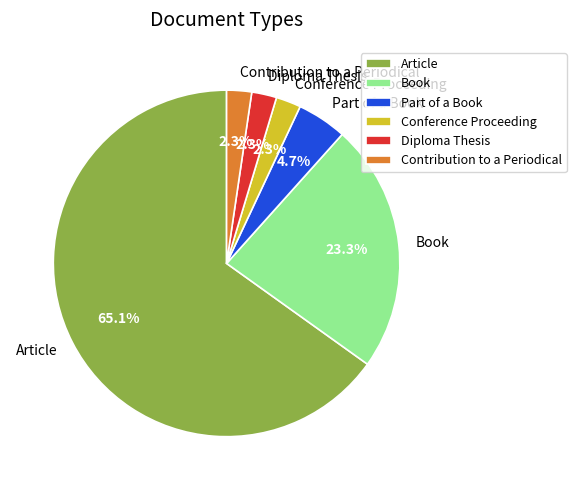

To the nearest percent, what is the combined percentage of Diploma Thesis and Article?

67%